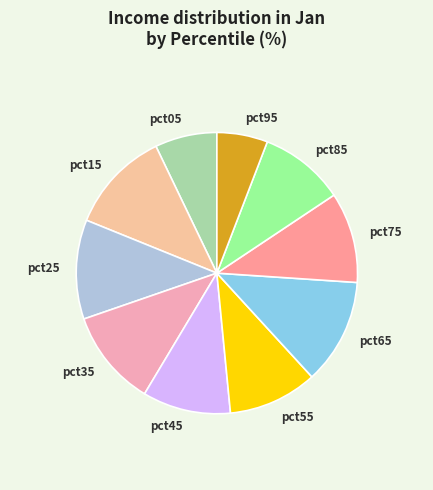

Does any single category account for the majority?

No